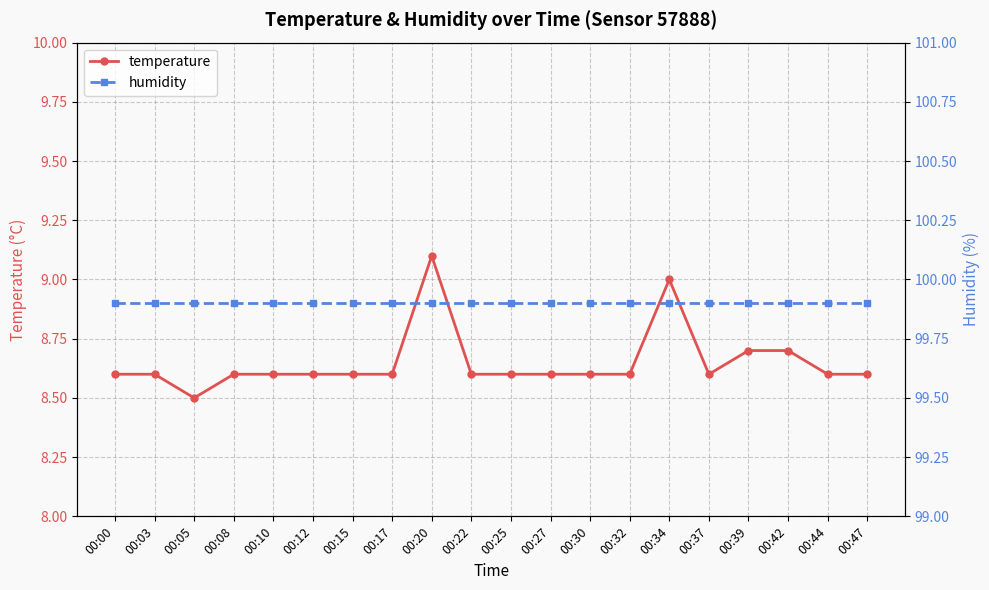

What is the value of the temperature point at the 16th from the left?

8.6